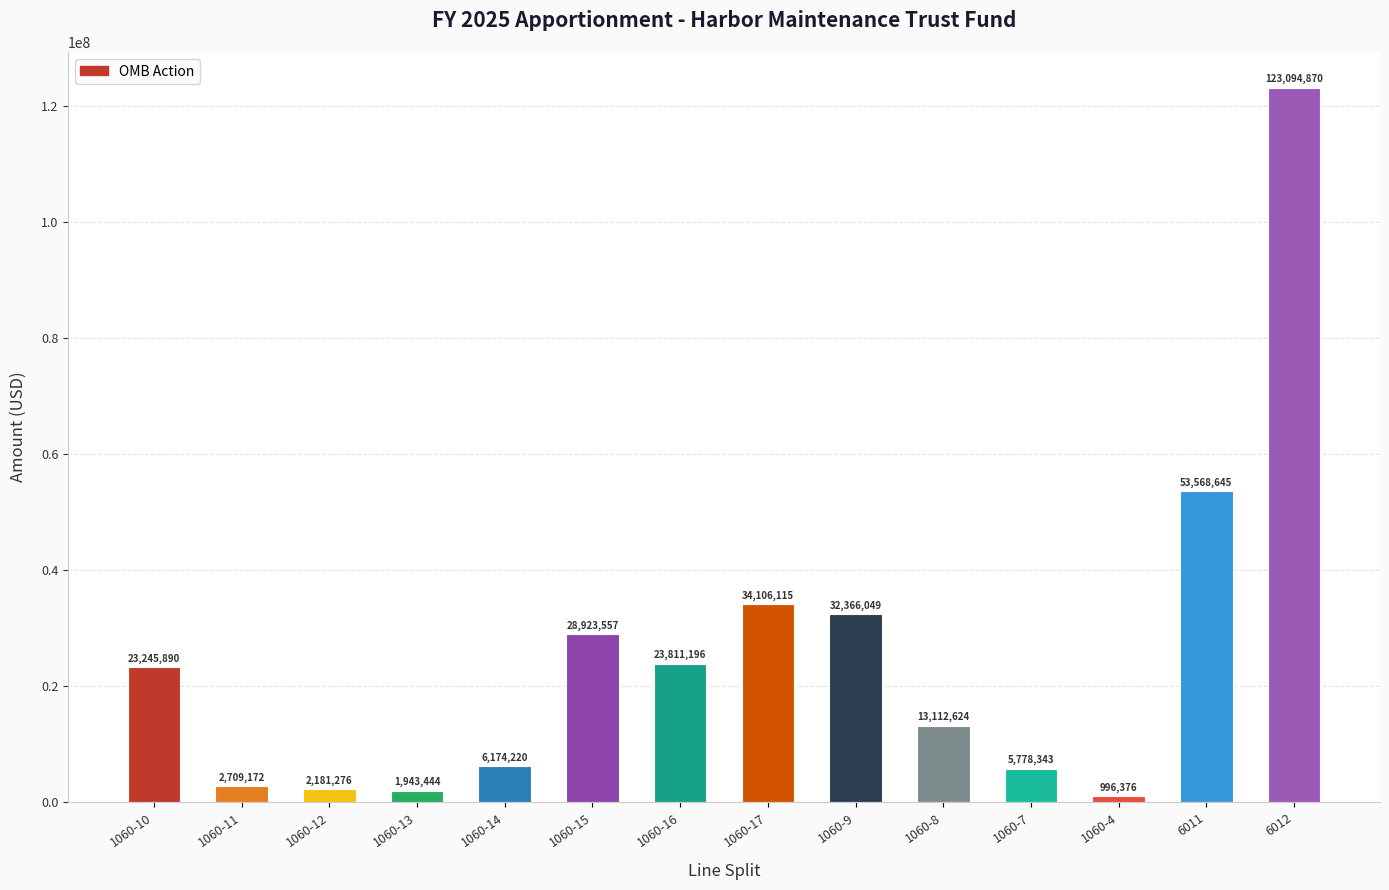

Approximately how many times larger is the value at 1060-10 compared to 1060-8?

1.8